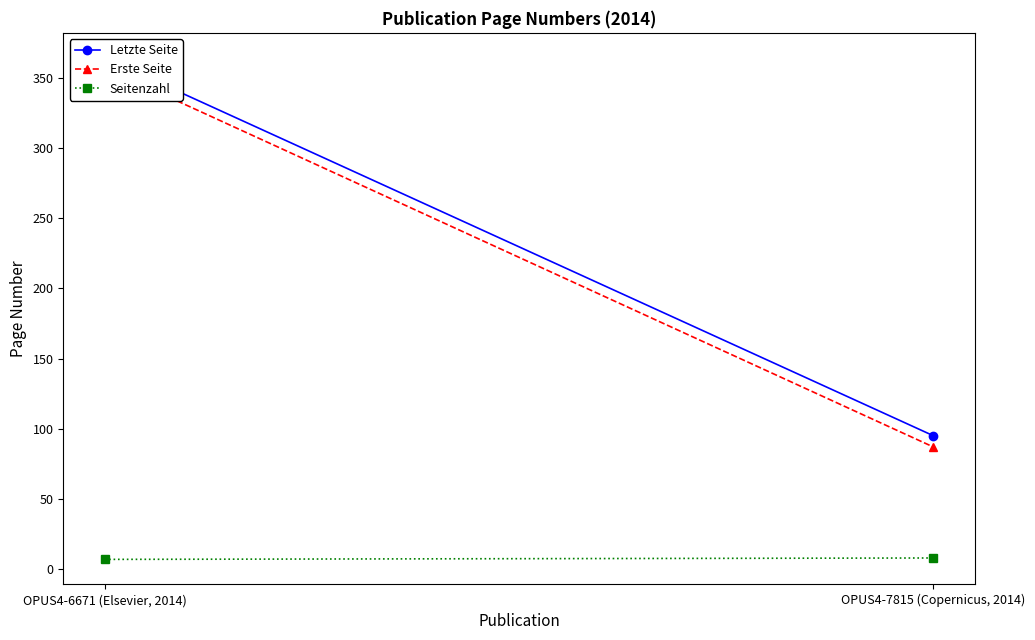

Which series has the largest range (max minus min)?

Erste Seite